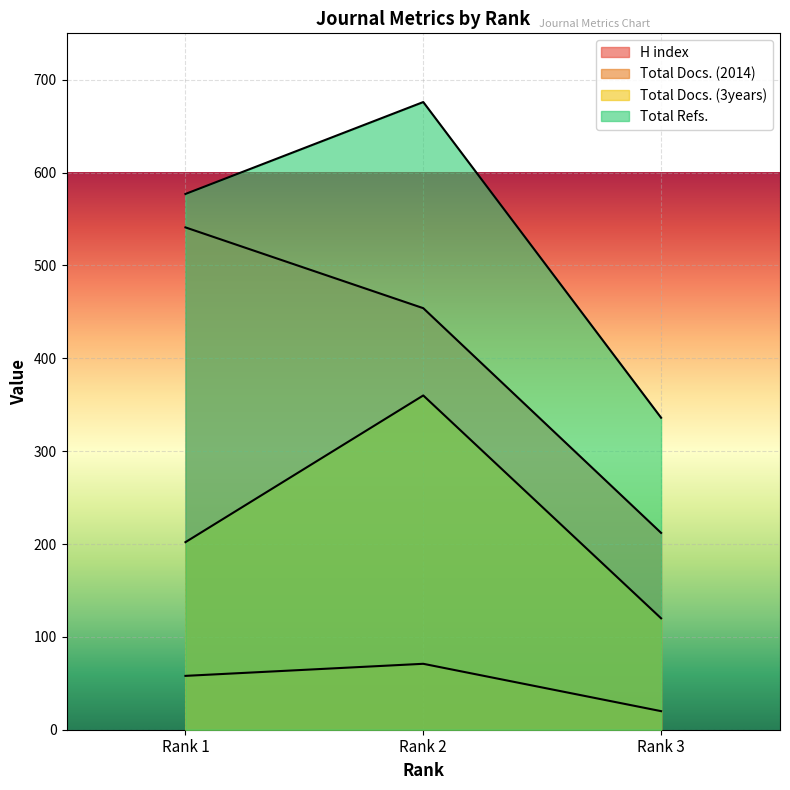

What is the approximate value of Total Docs. (2014) at Rank 1, to the nearest 10?

60